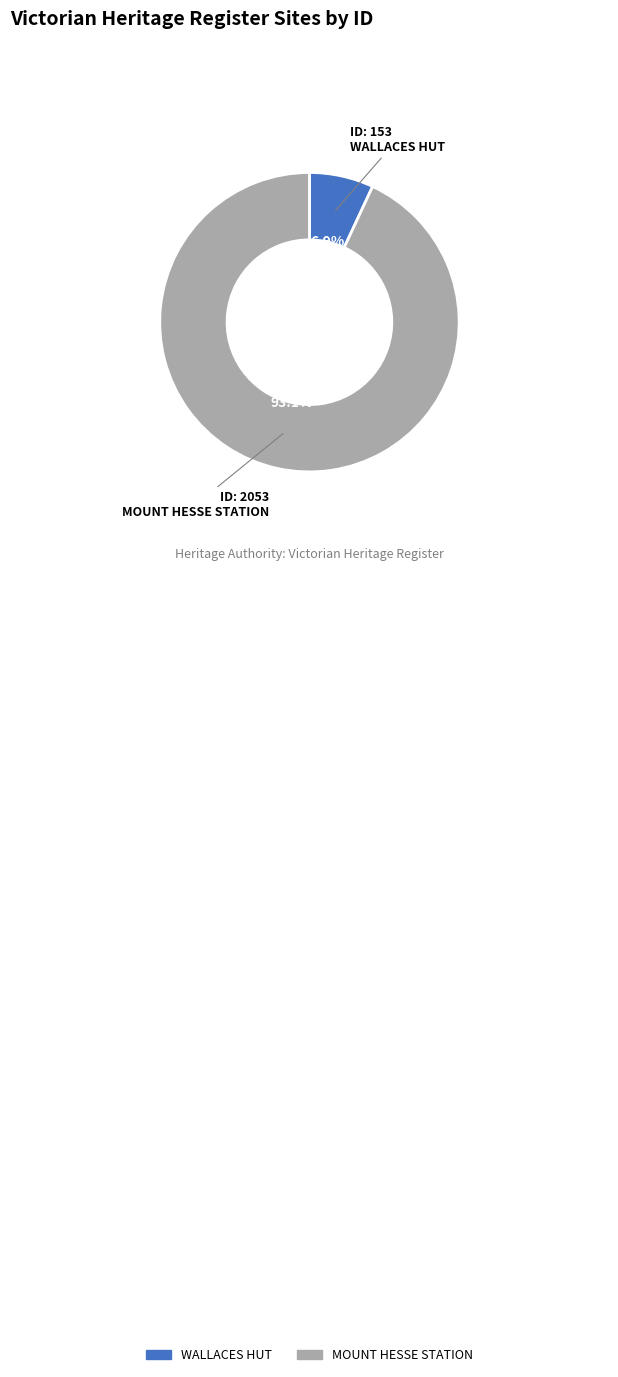

Which has a higher value, WALLACES HUT or MOUNT HESSE STATION?

MOUNT HESSE STATION